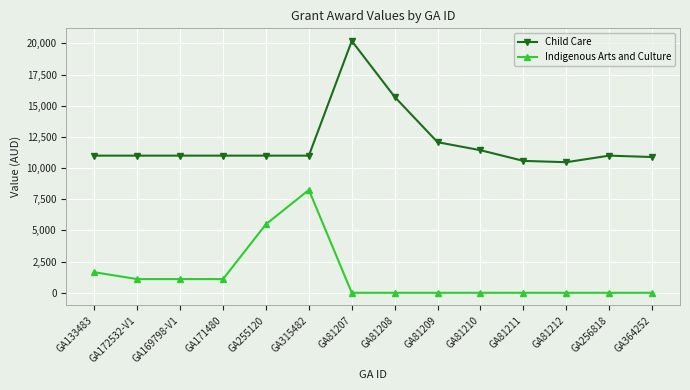

True or false: Indigenous Arts and Culture and Child Care intersect in this chart.

False